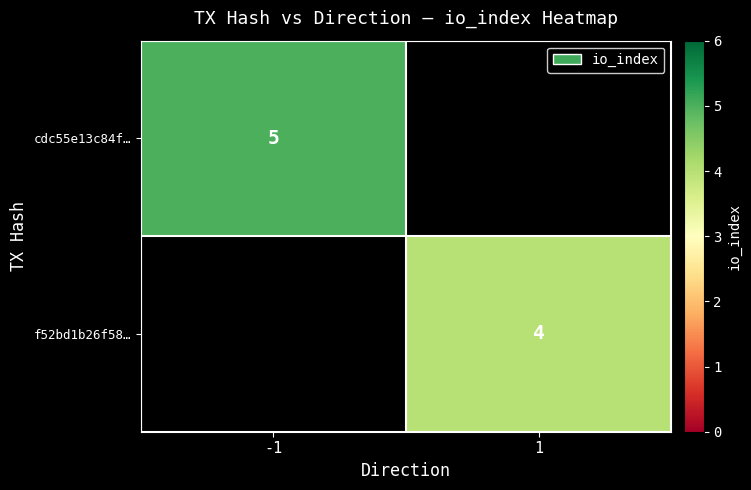

At how many categories does at least one series exceed 4?

1